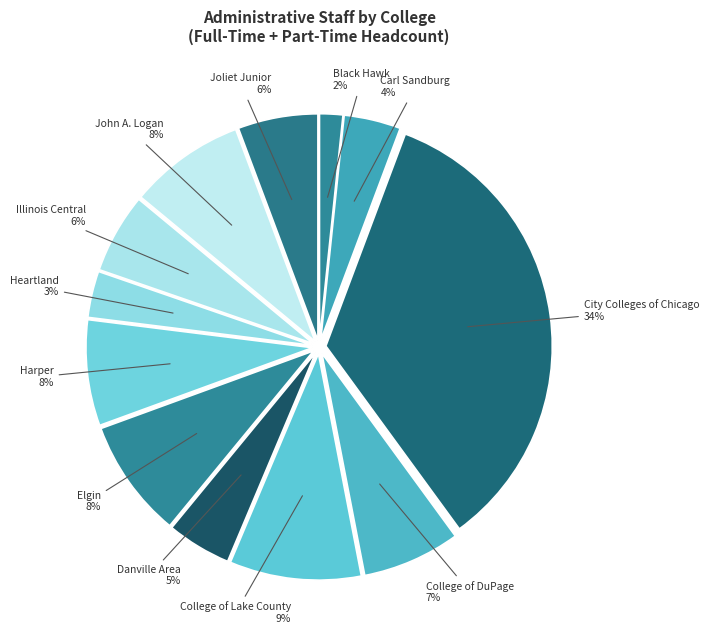

Does Joliet Junior account for over 50% of the chart?

No